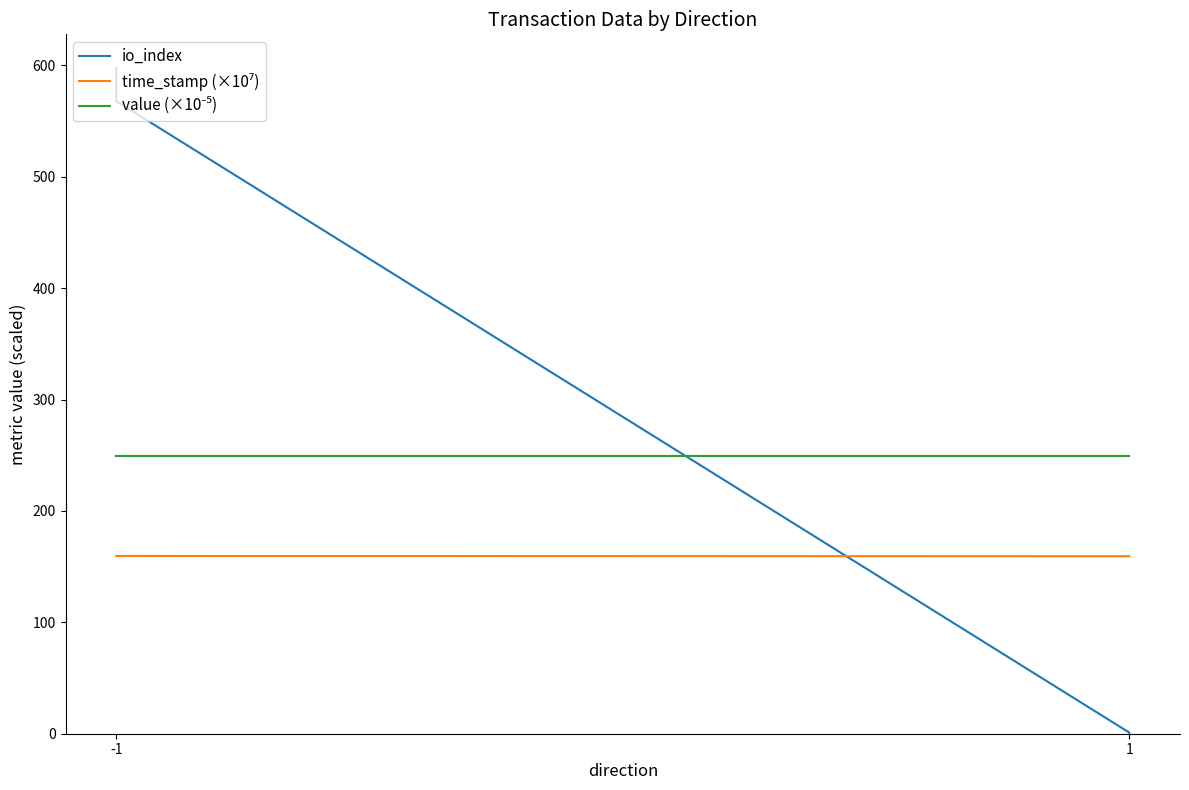

Is it true that time_stamp (×10⁷) equals 248.8 at -1?

False